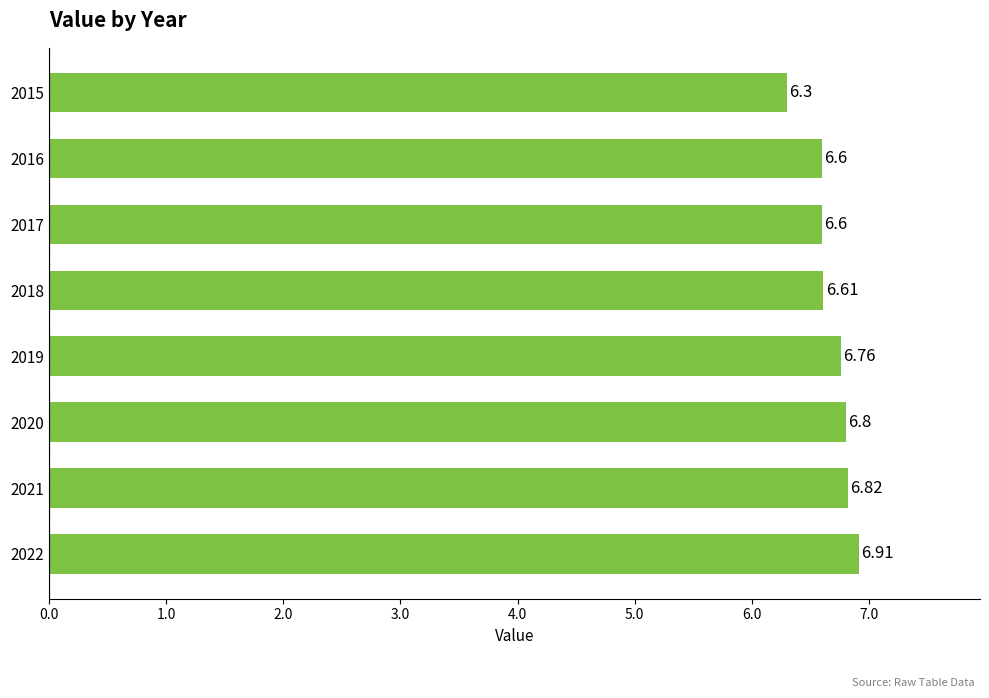

What is the sum of all values?

53.4